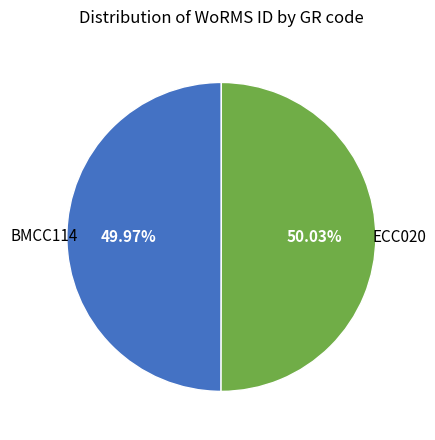

True or false: ECC020 accounts for 50% of the total.

True